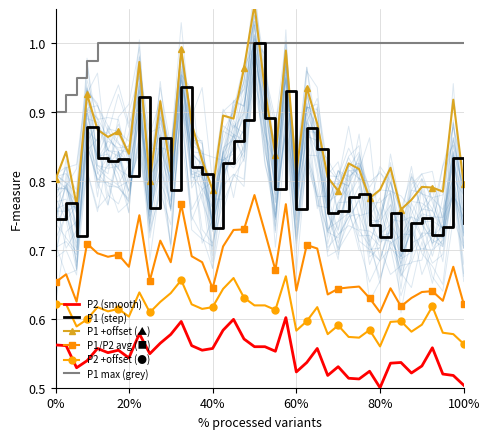

What value does the P1 max (grey) series have at 6?

1.0